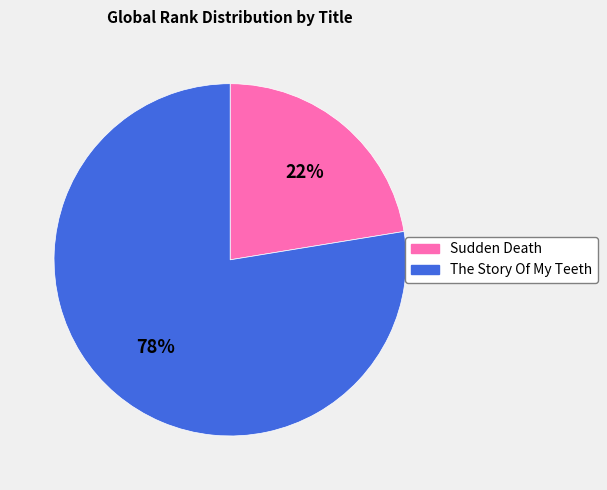

What is the ratio of the value at Sudden Death to the value at The Story Of My Teeth?

0.3